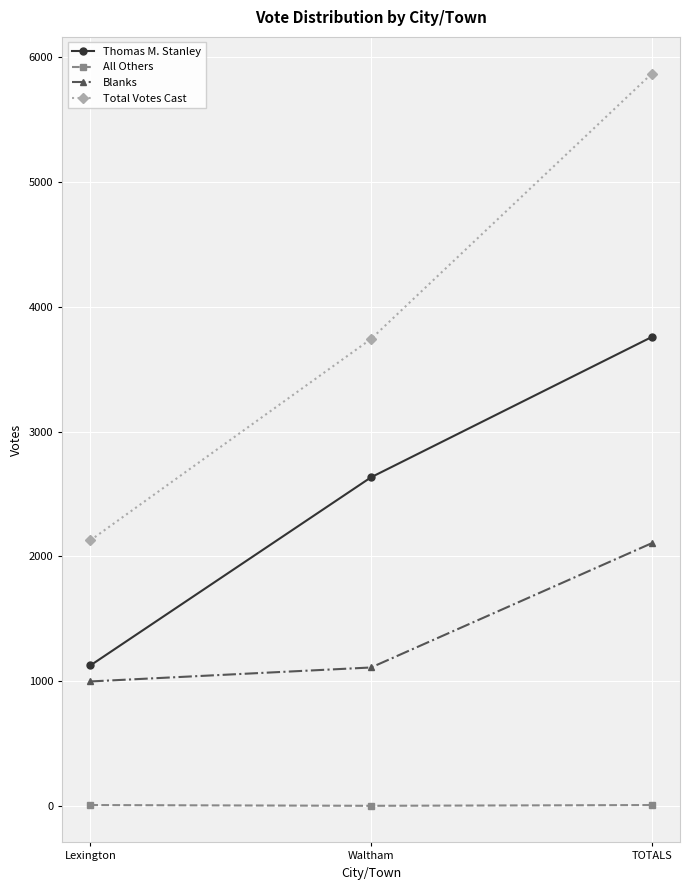

What is the difference between the Blanks values at Lexington and Waltham?

112